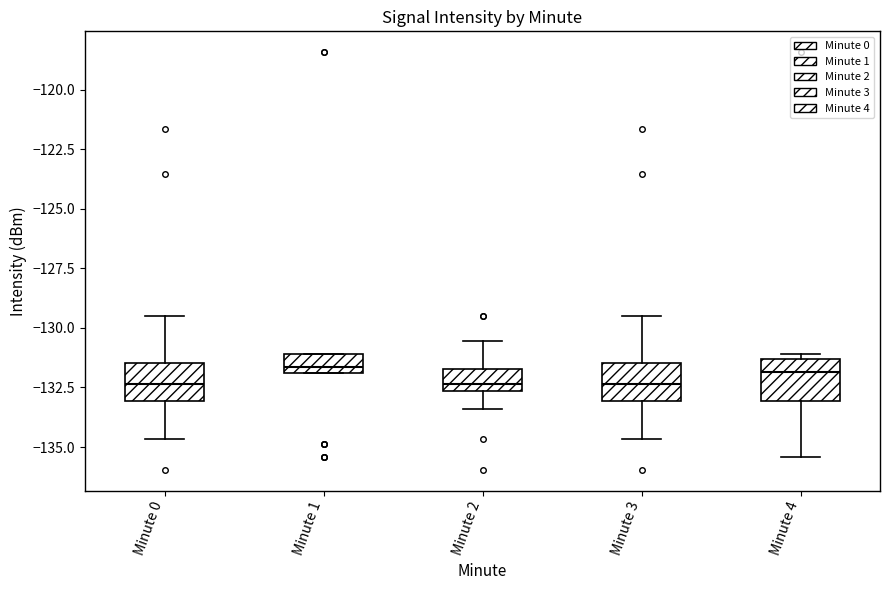

Reading left to right, transcribe this box plot: for each box, give where its median line is, the range the box spans, and where its two whiskers end, as read against the y-axis. The values are not printed on the chart, so give them approximately, as read against the axis.

Minute 0: median -132.5, box -133.0 to -131.5, whiskers -134.5 to -129.5
Minute 1: median -131.5, box -132.0 to -131.0, whiskers -132.0 to -131.0
Minute 2: median -132.5 (just above the box's lower edge), box -132.5 to -131.5, whiskers -133.5 to -130.5
Minute 3: median -132.5, box -133.0 to -131.5, whiskers -134.5 to -129.5
Minute 4: median -132.0, box -133.0 to -131.5, whiskers -135.5 to -131.0